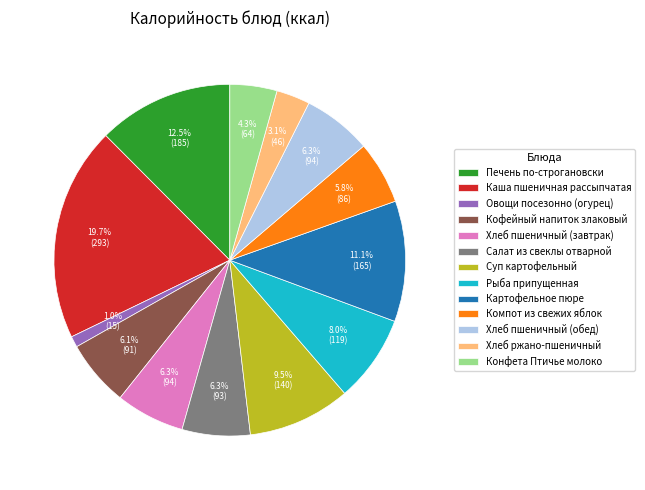

What is the smallest slice in the pie chart?

Овощи посезонно (огурец)